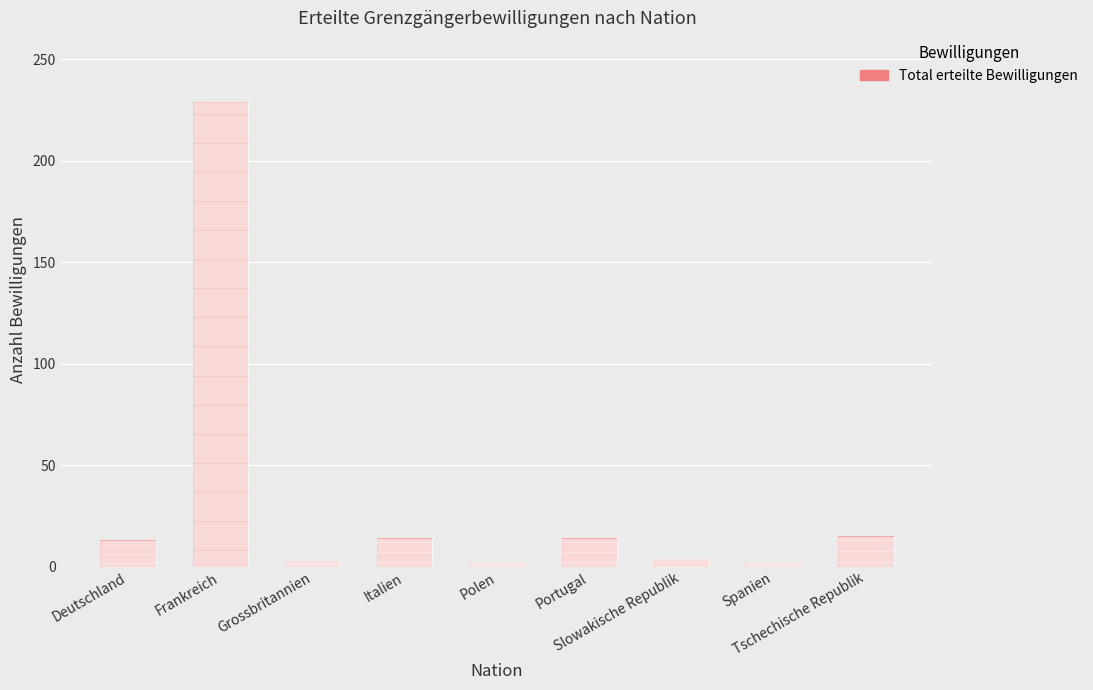

How many series are shown in this chart?

1